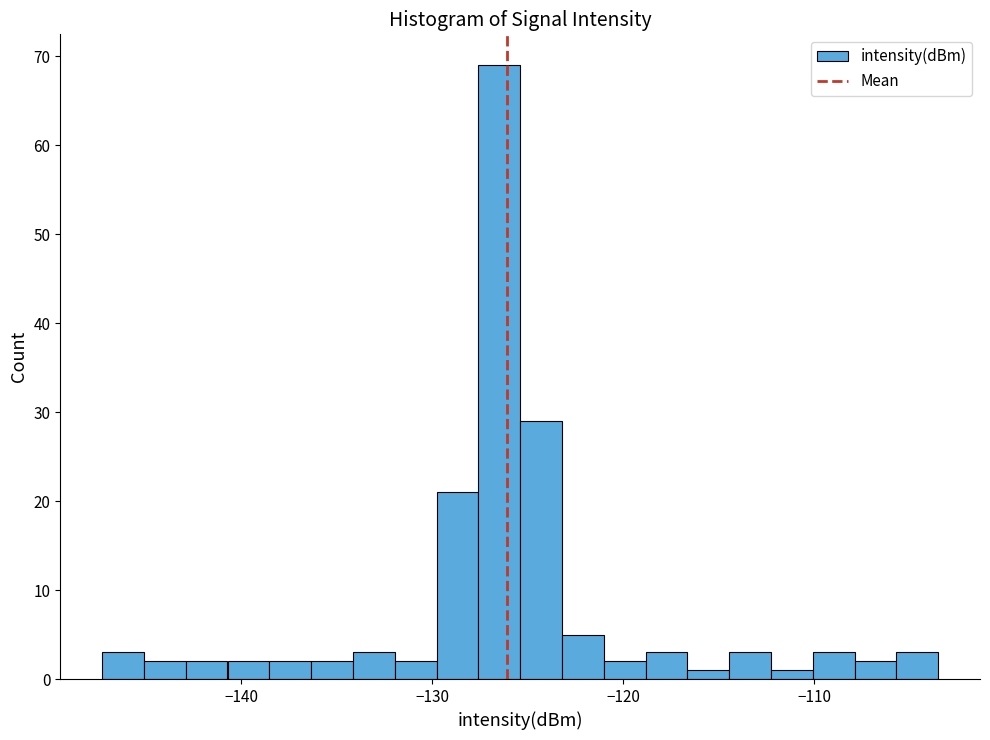

Read against the x-axis, roughly where is the centre of the tallest bar?

-126